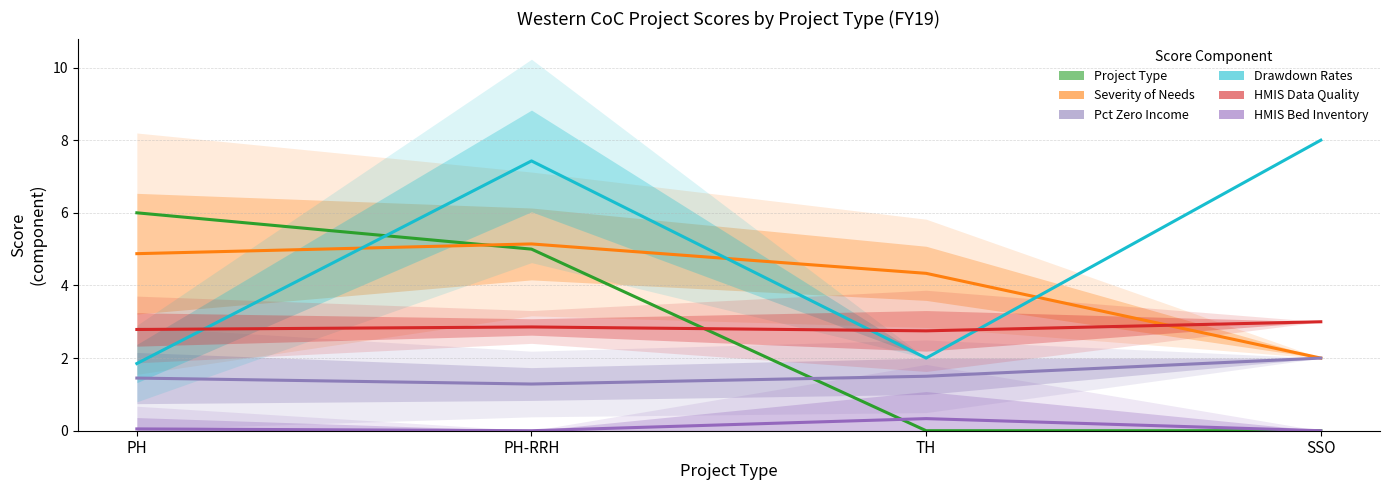

Is it true that Project Type equals 10.5 at PH?

False